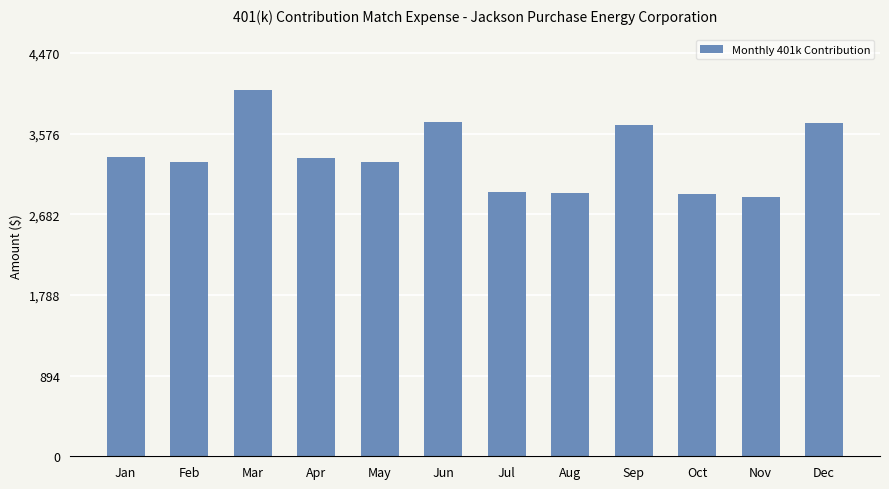

Is it true that the value at Jan is 3312.3?

True